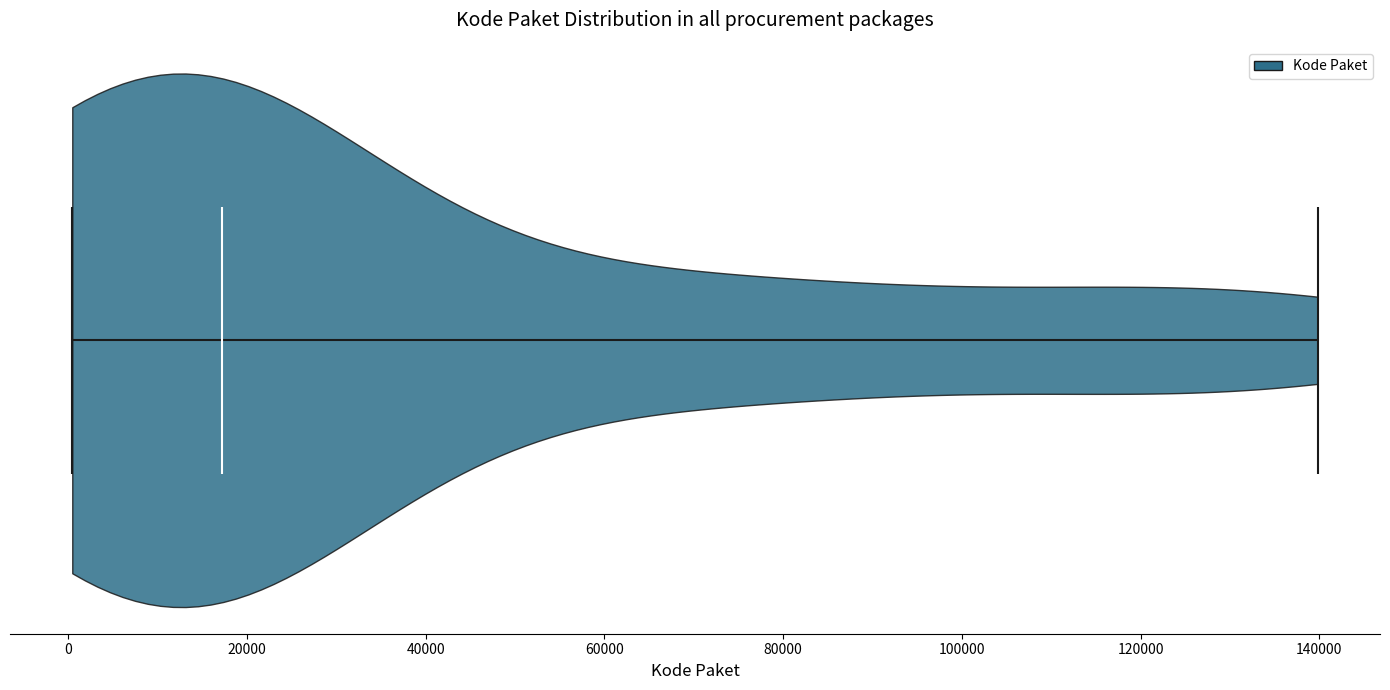

Read this violin plot against the x-axis: where its median line is, and the lowest and highest points the violin reaches. The values are not printed on the chart, so give them approximately, as read against the axis.

median line 18000, lowest point 0, highest point 140000